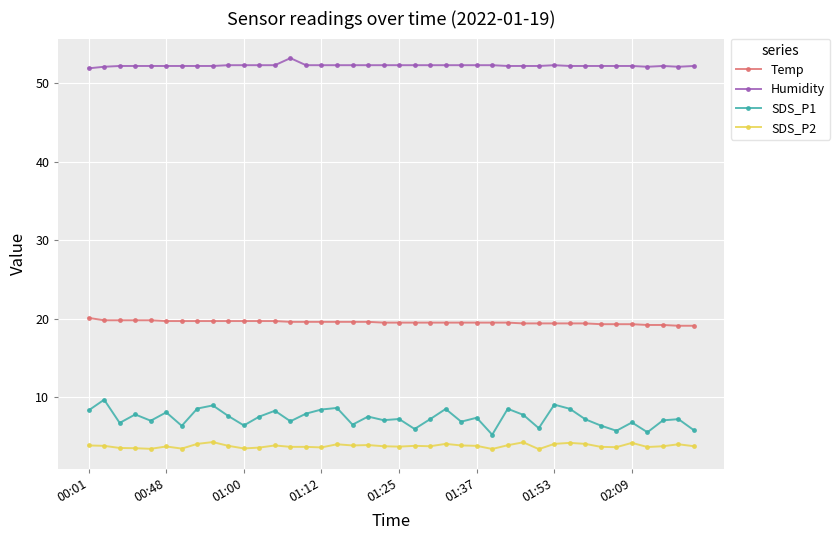

What is the smallest value displayed?

3.4